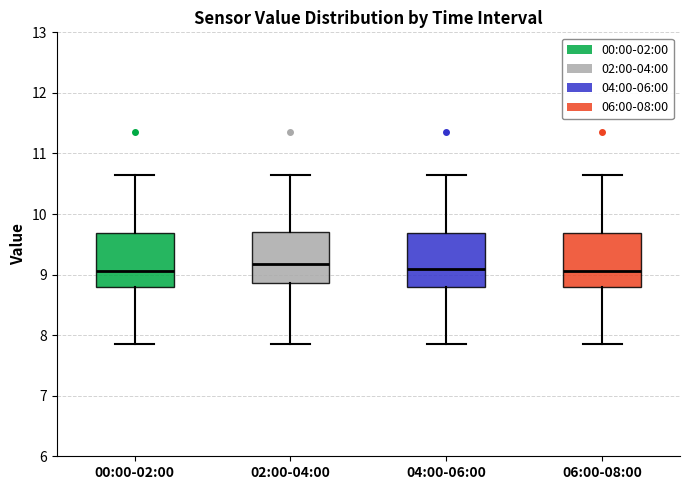

Where does the median line of the box for 04:00-06:00 sit on the y-axis? The values are not printed on the chart, so give them approximately, as read against the axis.

9.1